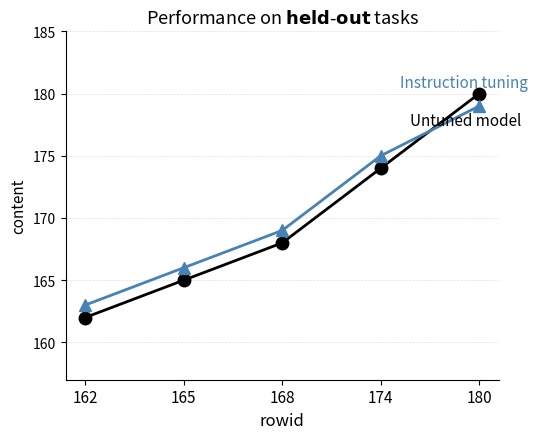

At which category is the sum across all series the highest?

180